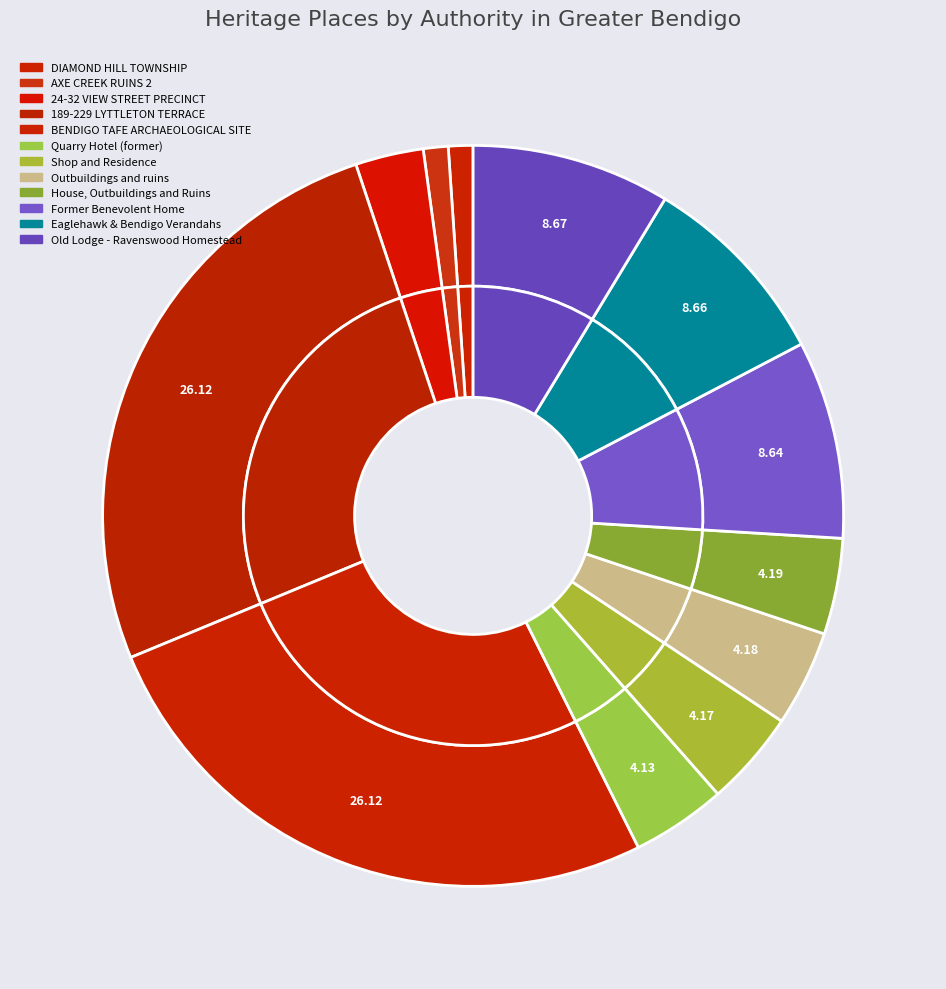

Is it true that Outbuildings and ruins is 12% of the pie?

False